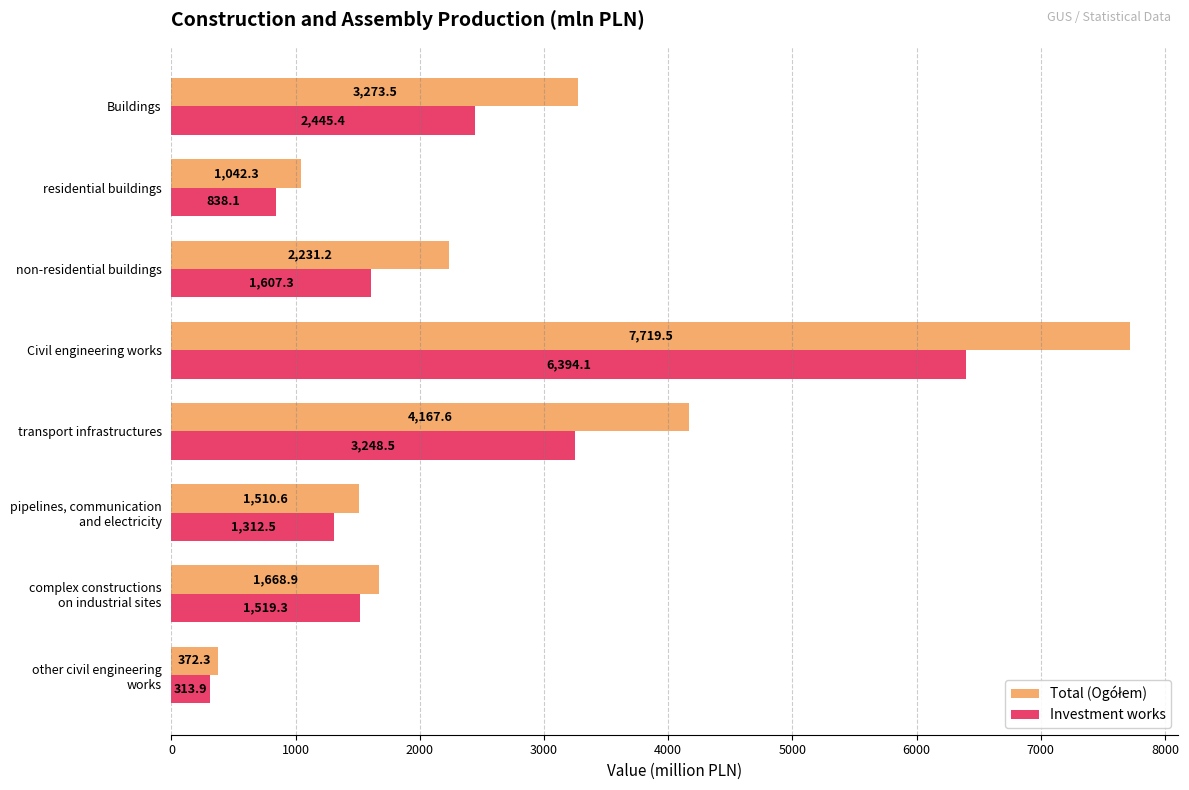

What is the sum of the Investment works values at transport infrastructures and residential buildings?

4086.6